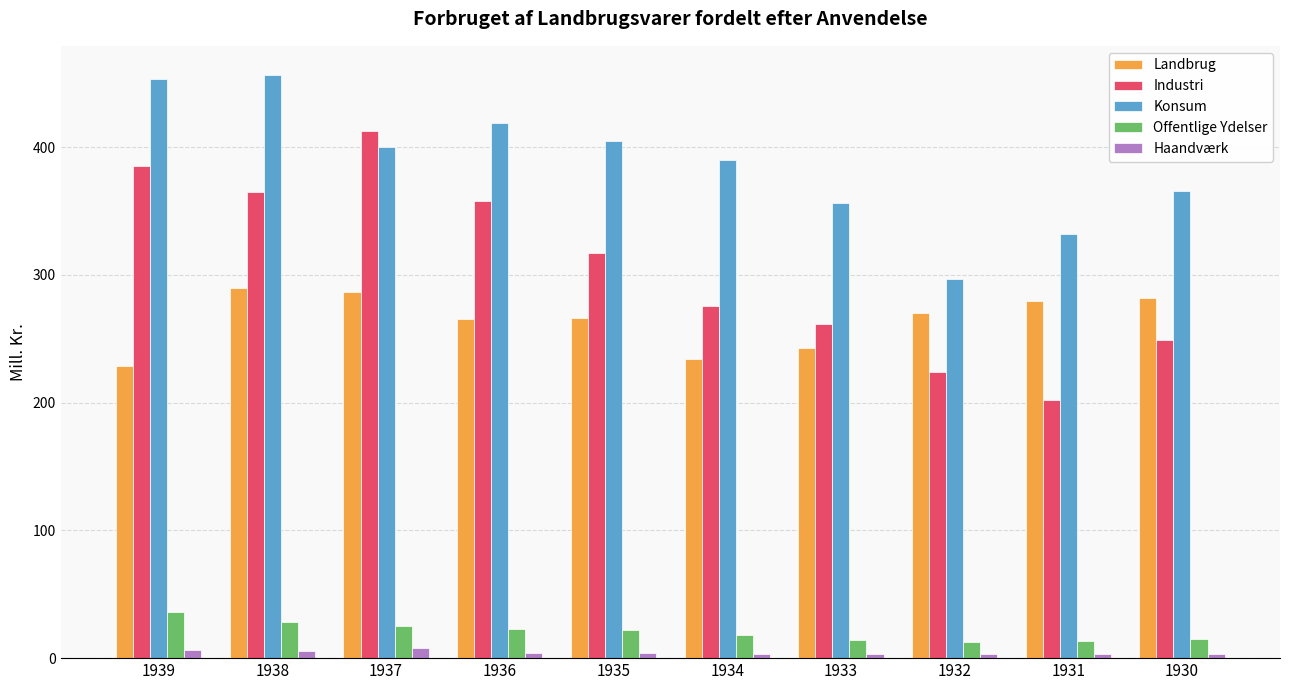

What are all the series names shown in the legend?

Landbrug, Industri, Konsum, Offentlige Ydelser, Haandværk